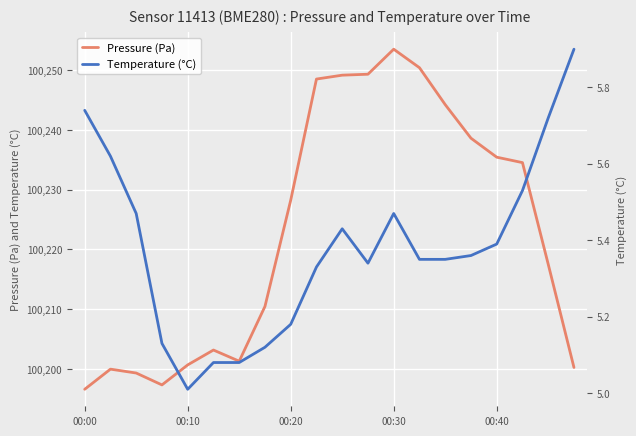

What is the maximum value shown in the chart?

100253.5